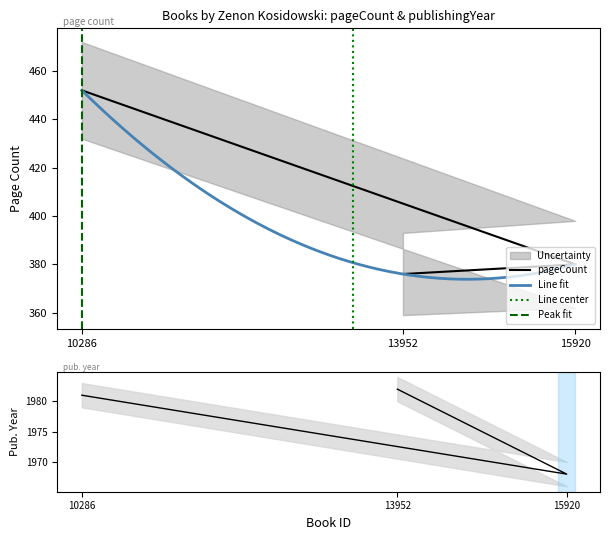

At which label is pageCount closest to 414?

15920